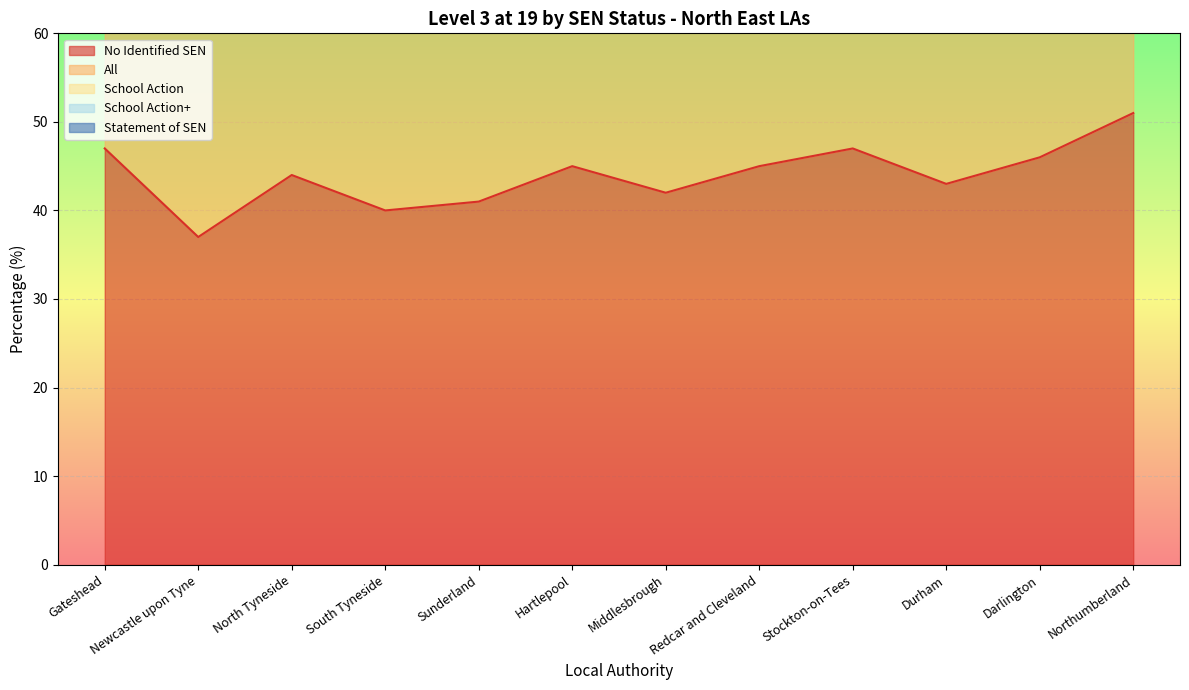

Reading left to right, what are all the values shown in this chart?

No Identified SEN: 47	37	44	40	41	45	42	45	47	43	46	51
All: 43	32	38	37	41	39	33	38	41	38	41	46
School Action: 13	8	11	12	17	14	6	9	15	11	17	11
School Action+: 23	4	10	11	5	13	7	13	10	11	5	16
Statement of SEN: 6	4	5	6	3	0	8	8	6	6	6	8